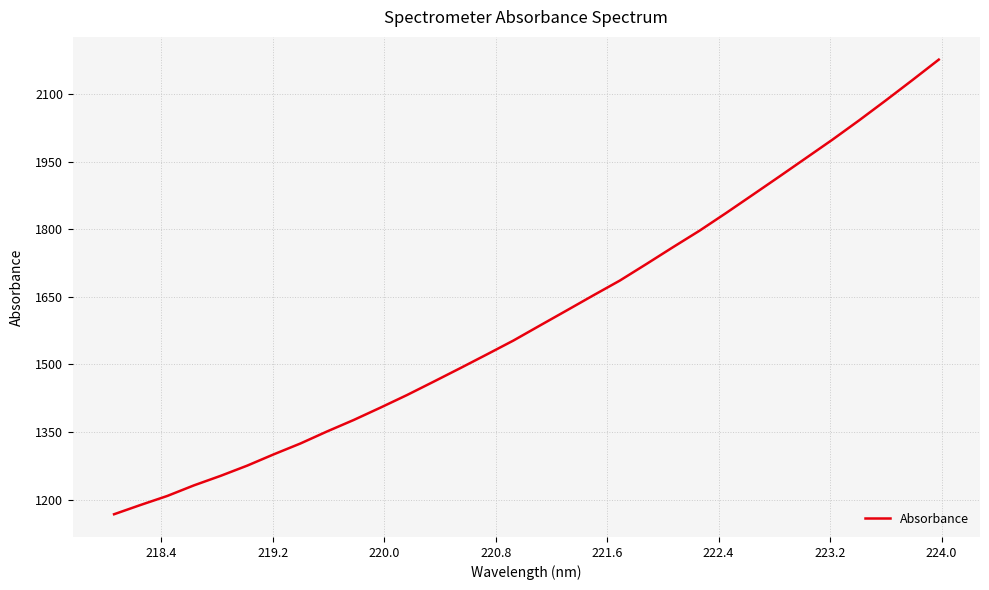

What is the difference between the maximum and second lowest values?

989.2